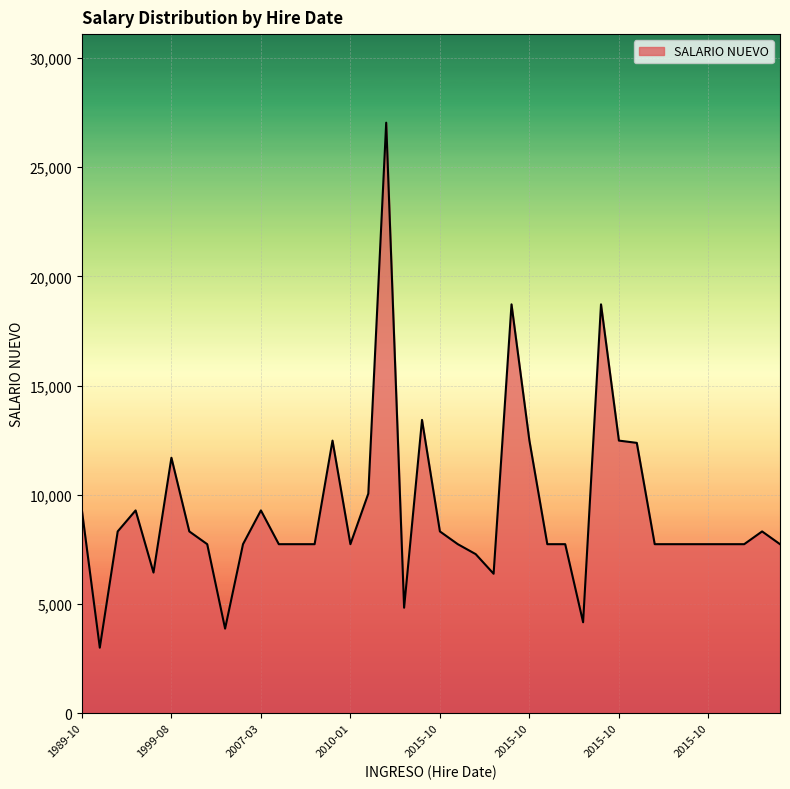

What is the maximum value shown in the chart?

27040